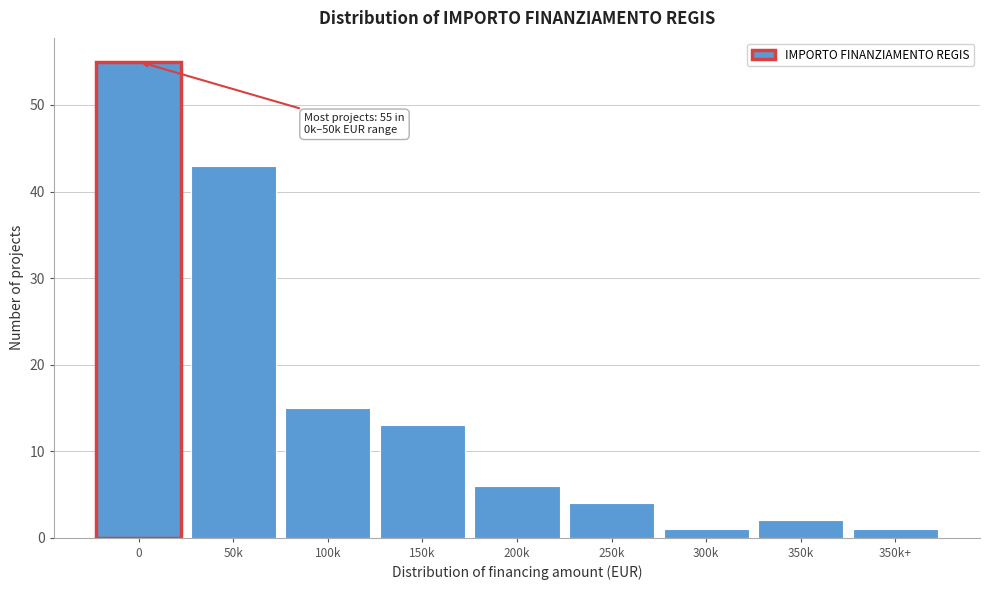

Reading left to right, extract all data points from this chart.

55	43	15	13	6	4	1	2	1